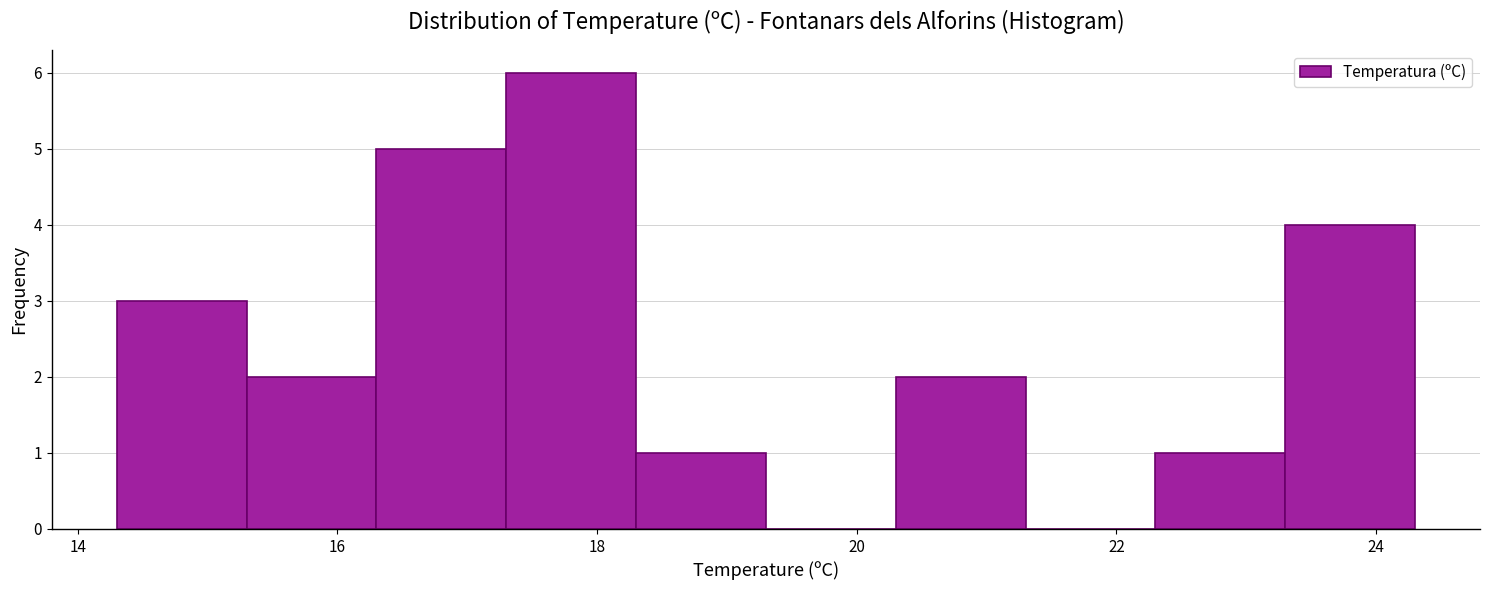

Reading left to right, list every bar in this chart as the range it spans on the x-axis followed by its height. Neither the bar edges nor the heights are printed on the chart, so give them approximately, as read against the axes.

14.3 to 15.3: 3
15.3 to 16.3: 2
16.3 to 17.3: 5
17.3 to 18.3: 6
18.3 to 19.3: 1
19.3 to 20.3: 0
20.3 to 21.3: 2
21.3 to 22.3: 0
22.3 to 23.3: 1
23.3 to 24.3: 4